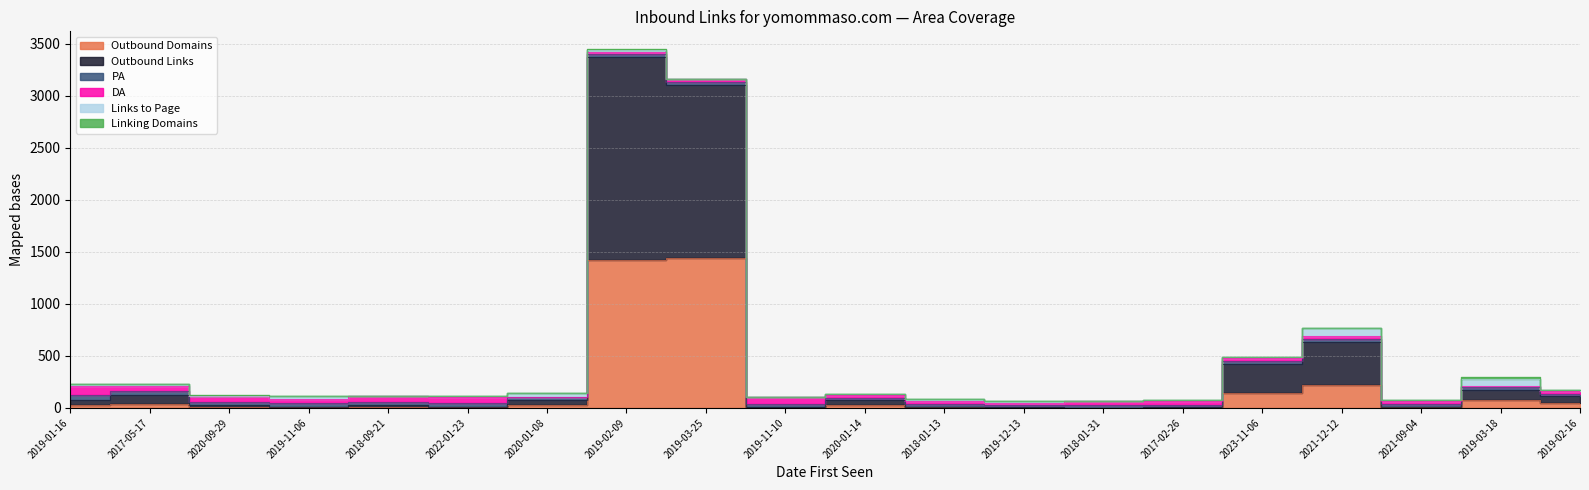

Which series has the widest spread of values?

Outbound Links